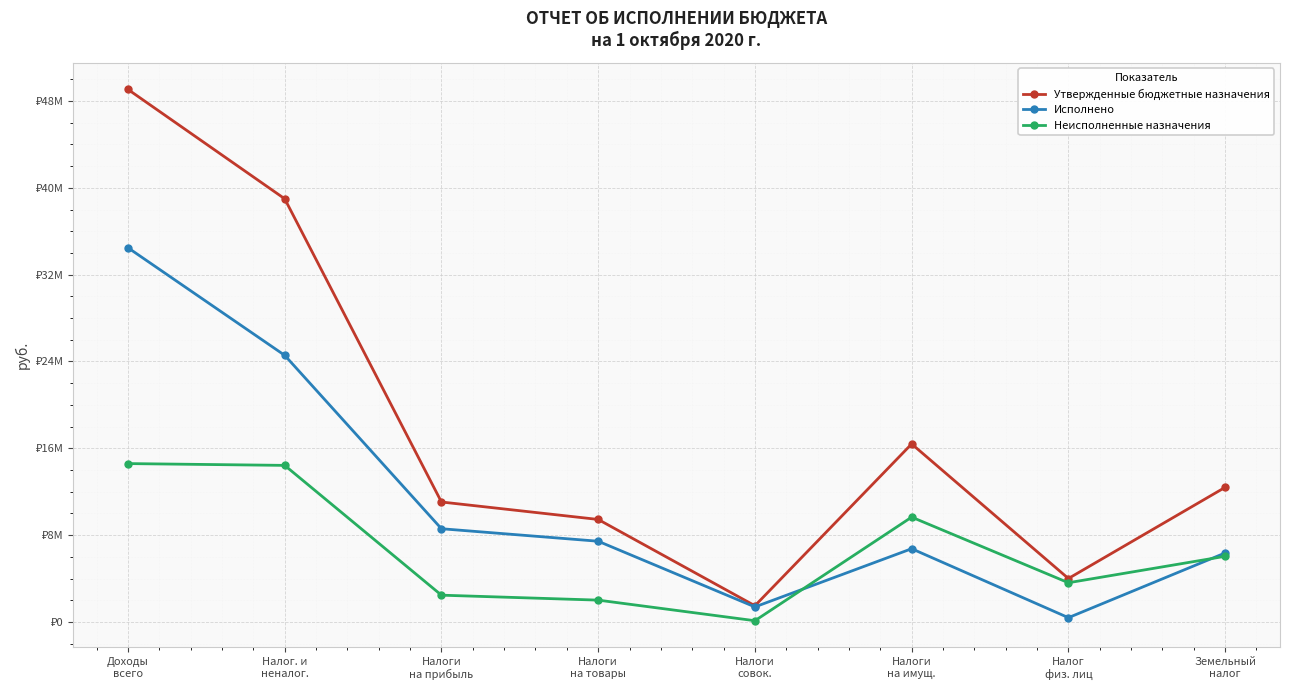

In Утвержденные бюджетные назначения, how many points are higher than both neighbors (excluding endpoints)?

1